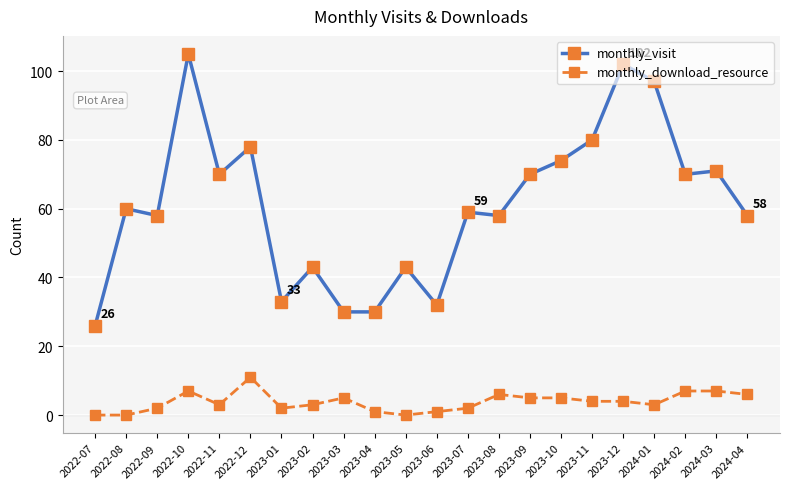

Does the chart display data point markers on the line(s)?

Yes